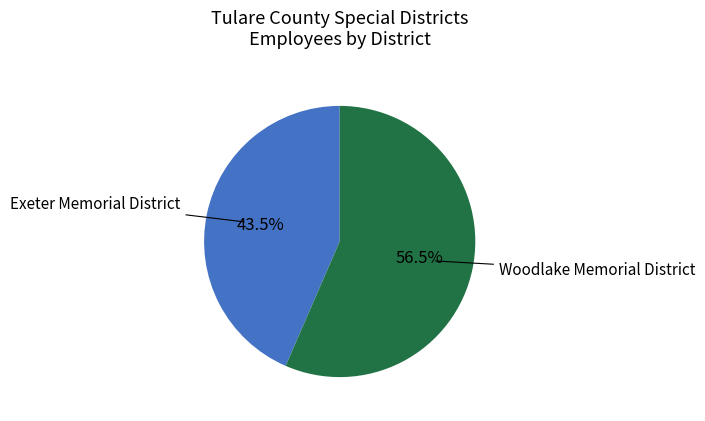

Rank the categories by value from highest to lowest.

Woodlake Memorial District, Exeter Memorial District